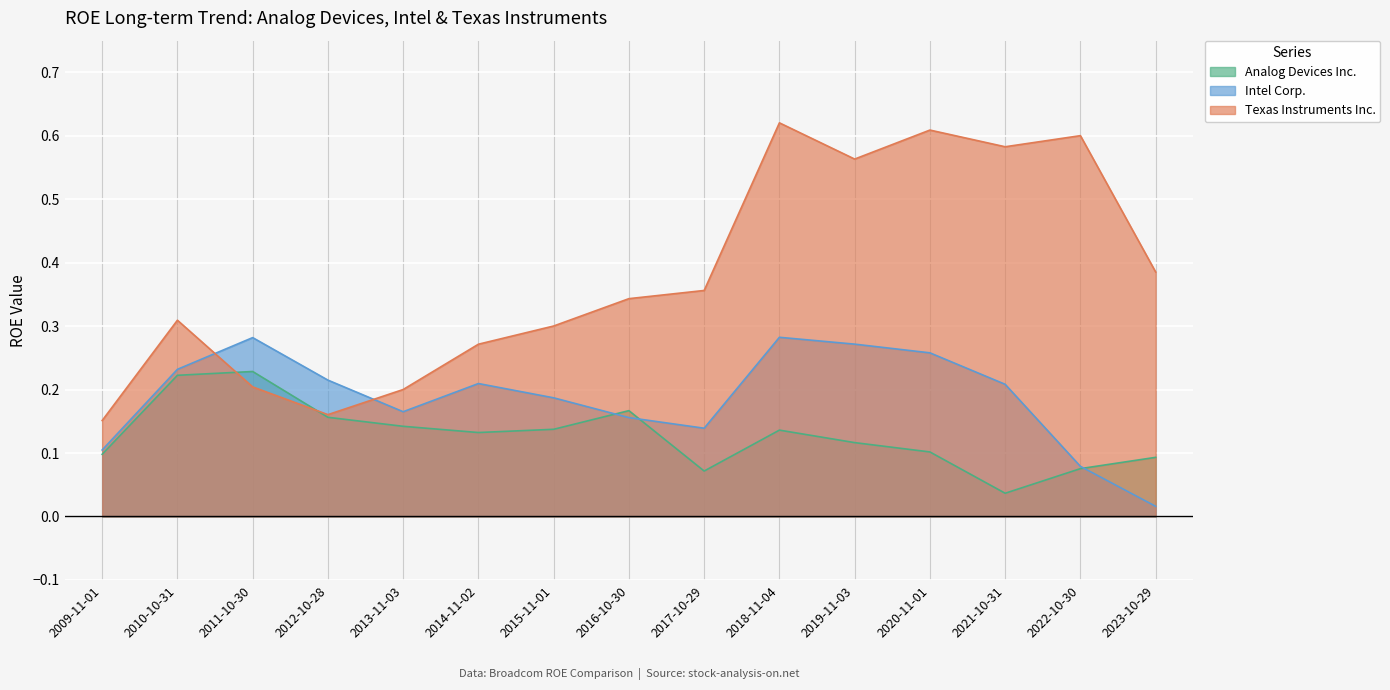

What position from the right is 2014-11-02?

10